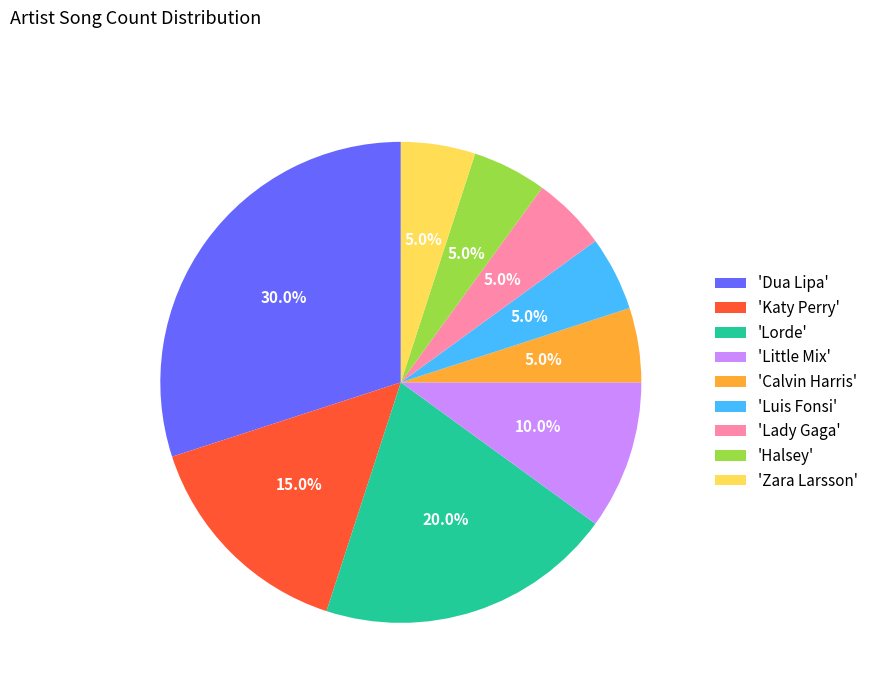

Which category has the biggest portion of the pie?

'Dua Lipa'